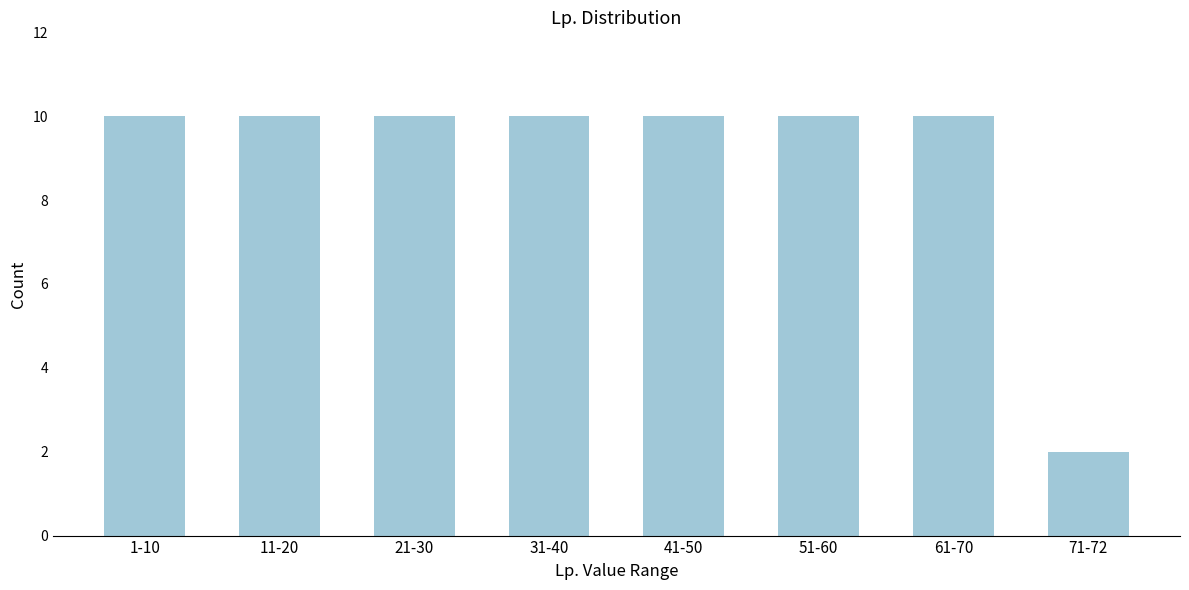

Reading left to right, transcribe all the data shown in this chart.

1-10=10	11-20=10	21-30=10	31-40=10	41-50=10	51-60=10	61-70=10	71-72=2